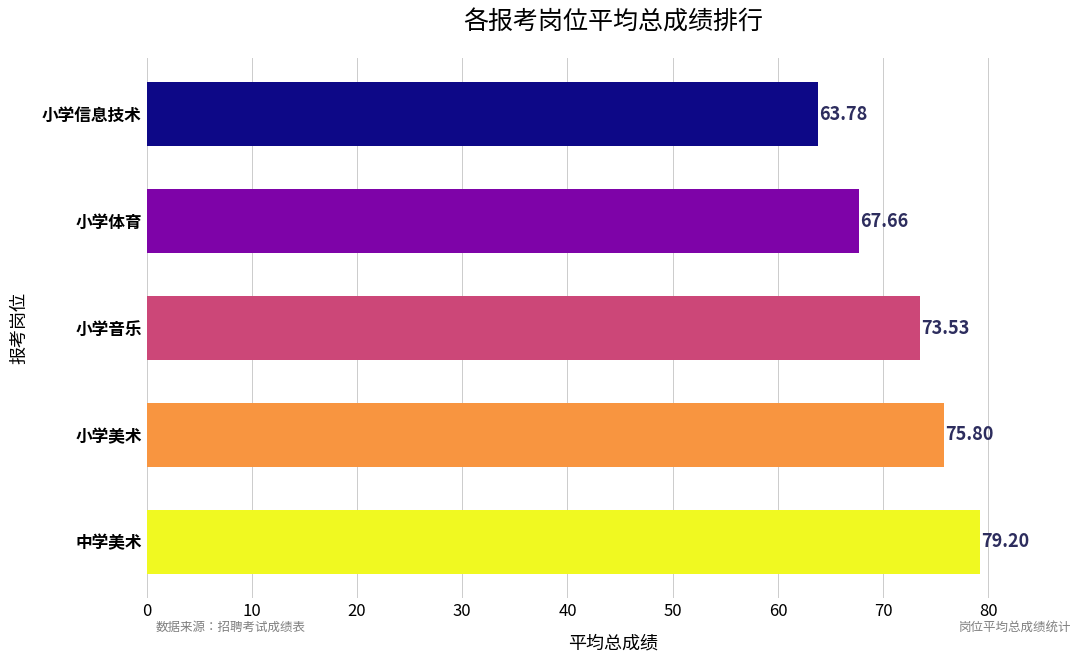

How many series are shown in this chart?

1